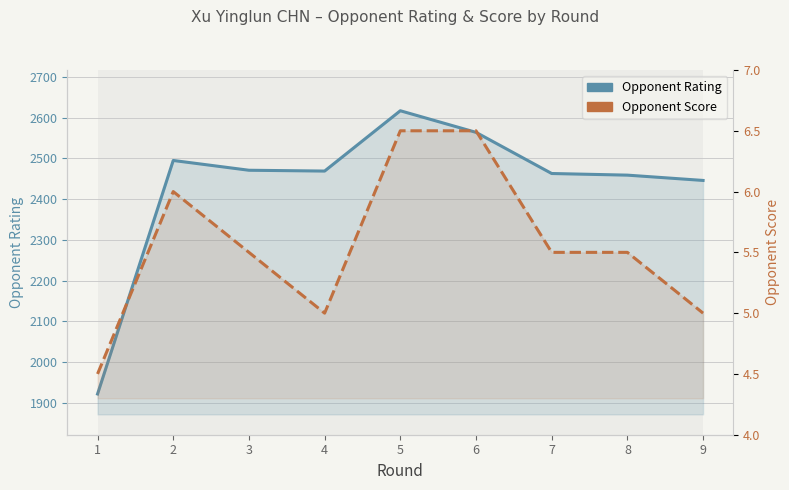

At which category does Opponent Rating reach its first local valley?

4